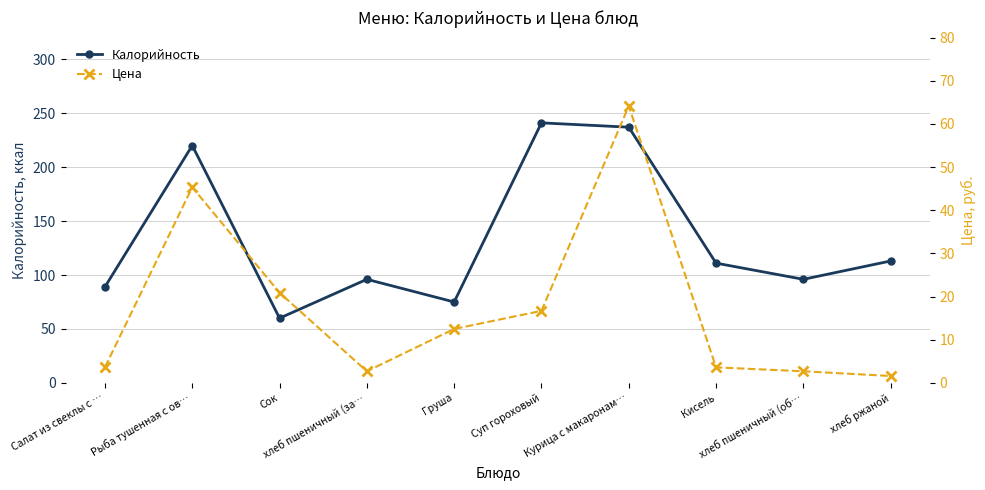

What is the average value of the Цена series?

17.4